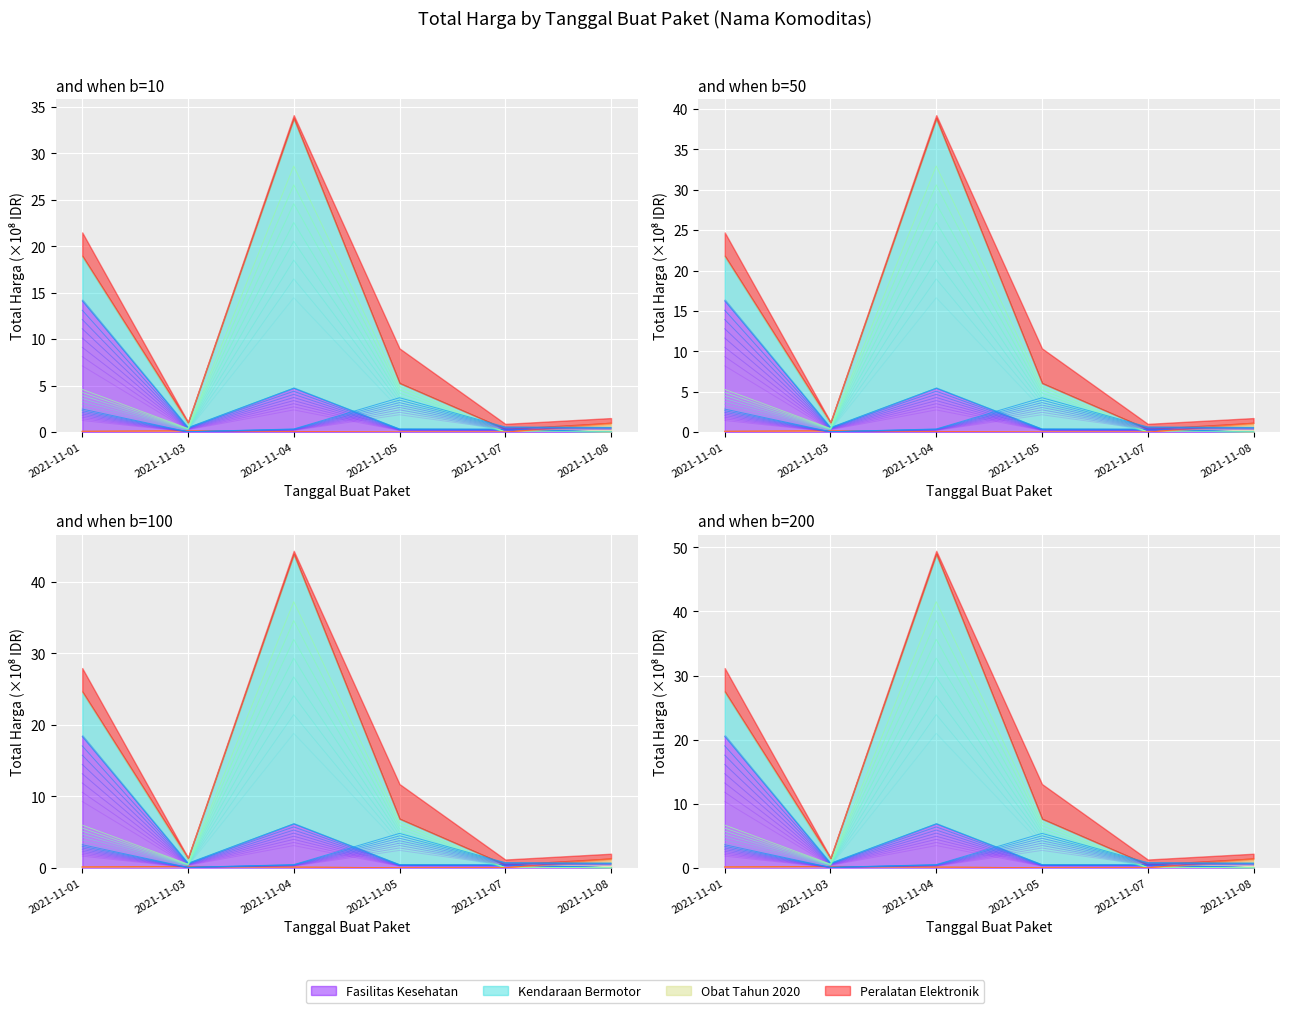

What is the value of the Kendaraan Bermotor point at the 1st from the left?

4.7